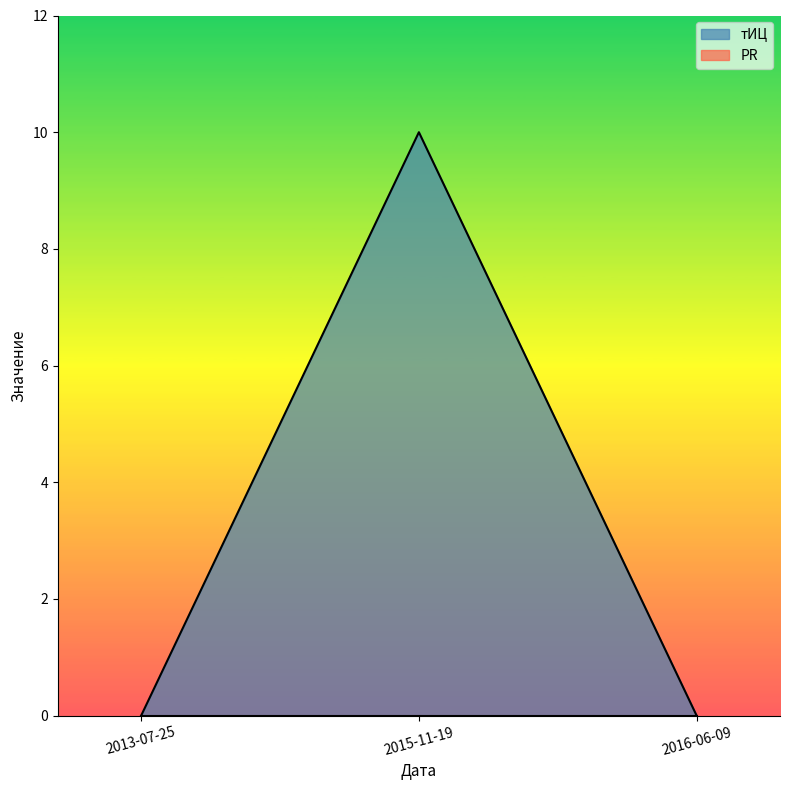

What position from the left is 2016-06-09?

3